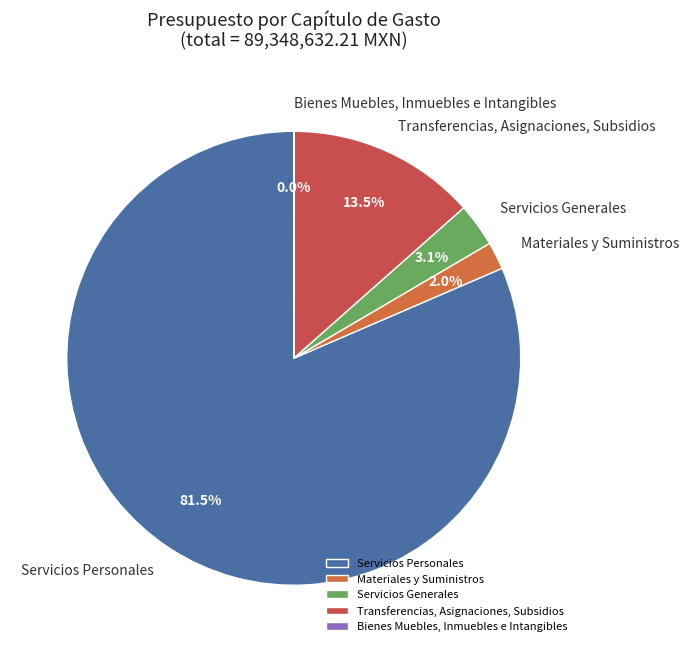

Between Transferencias, Asignaciones, Subsidios and Materiales y Suministros, which is larger?

Transferencias, Asignaciones, Subsidios